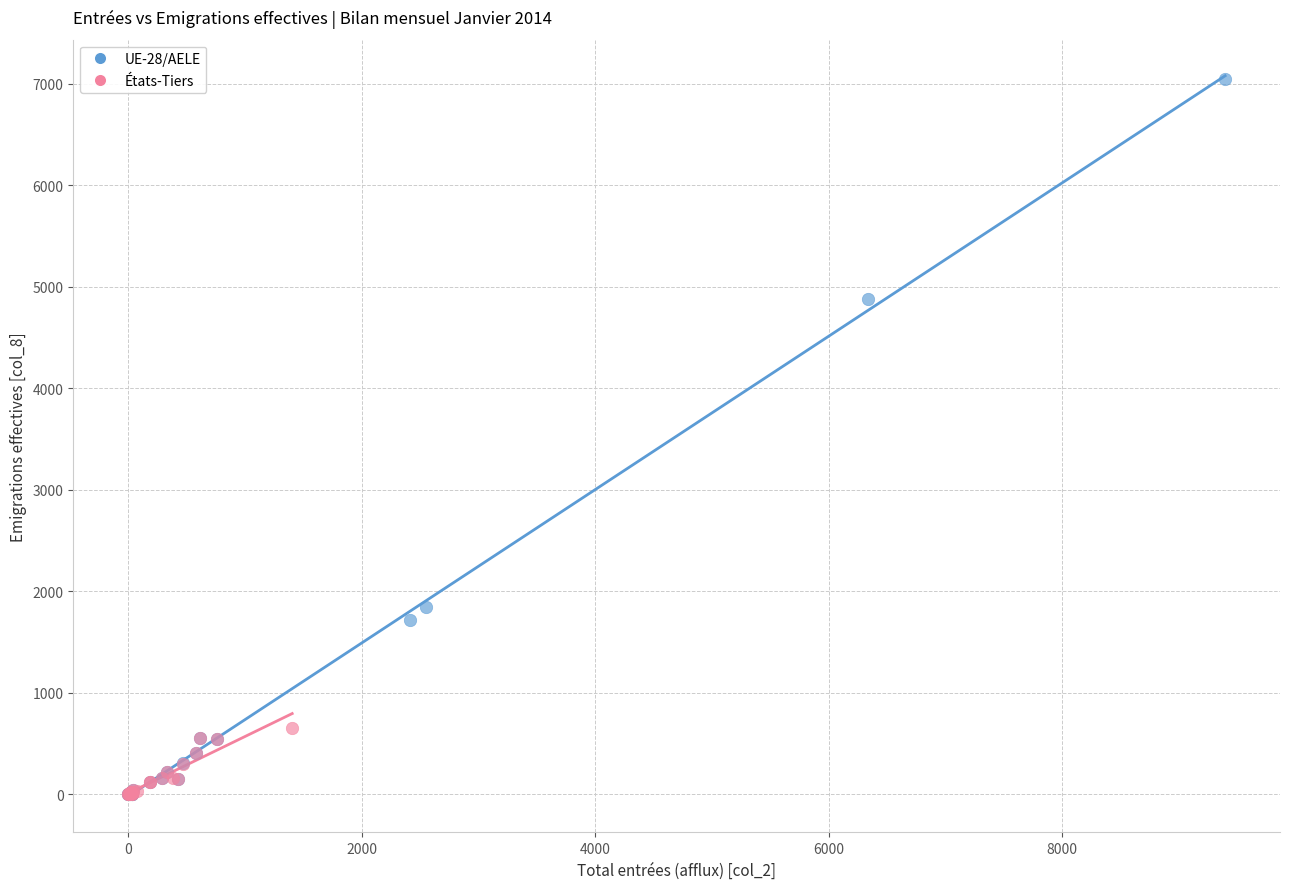

Which series has the largest Y range (max minus min)?

UE-28/AELE